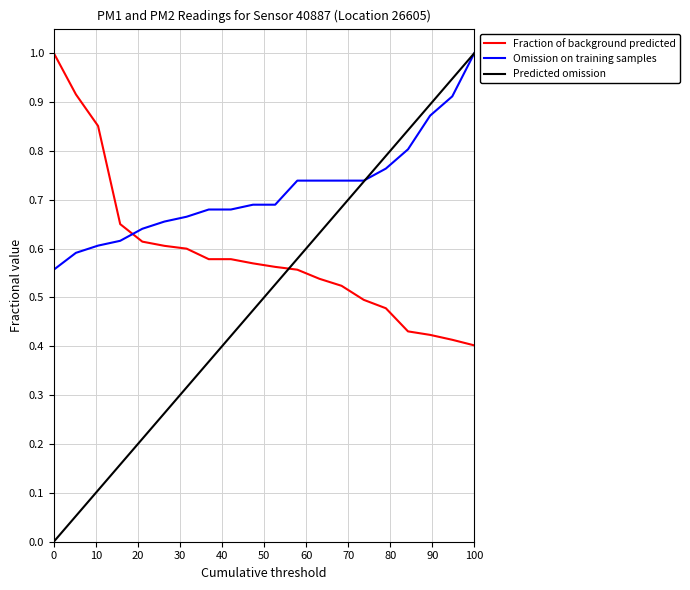

True or false: Fraction of background predicted and Predicted omission cross at least once.

True